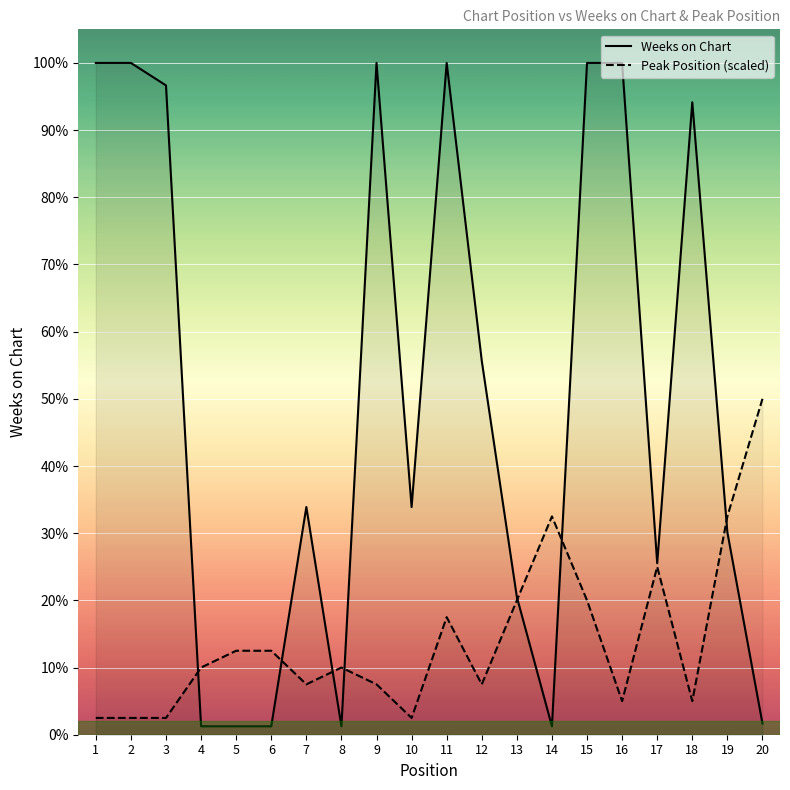

True or false: Weeks on Chart has a value of 239.0 at 2.

True